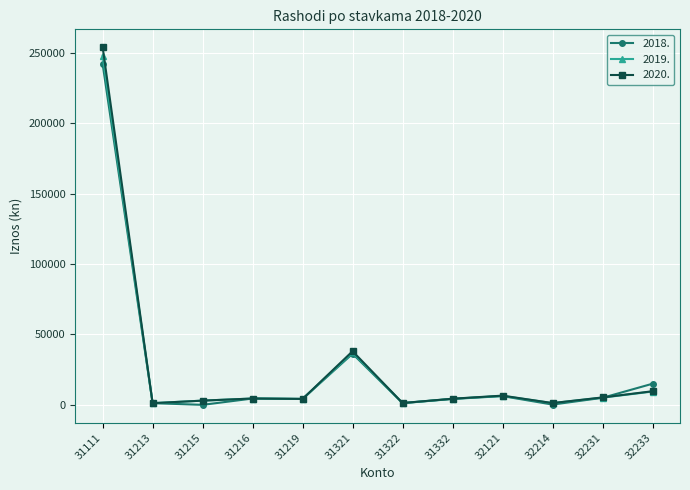

True or false: 2018. and 2019. intersect in this chart.

True